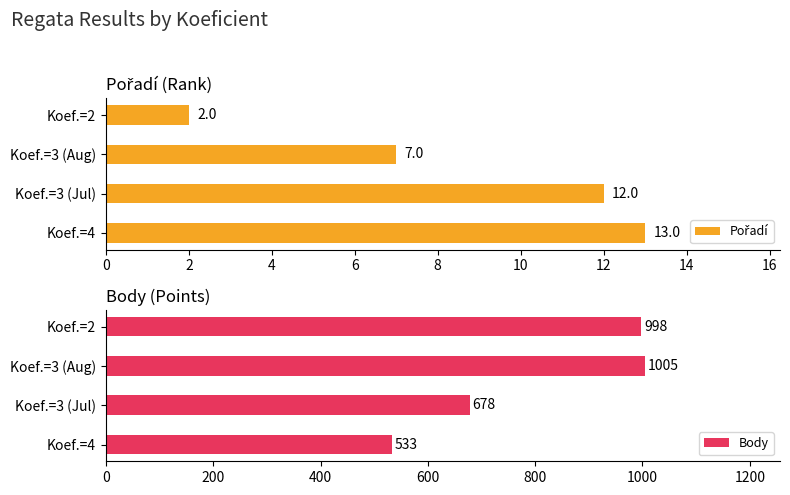

List the labels in order of Body value, smallest first.

Koef.=4, Koef.=3 (Jul), Koef.=2, Koef.=3 (Aug)